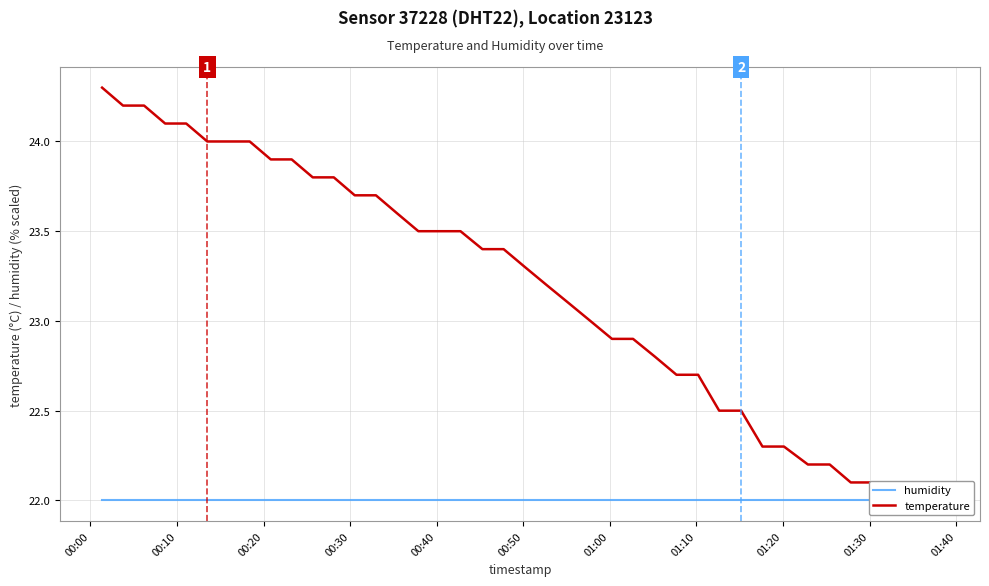

What is the average value of the humidity series?

22.0